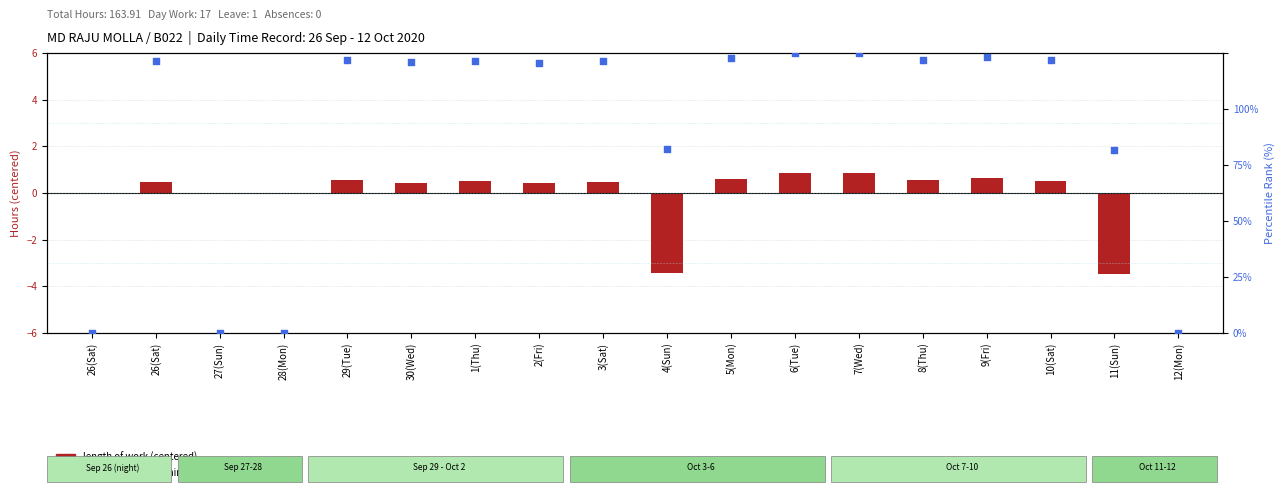

Which series has the largest Y range (max minus min)?

percentile rank within period